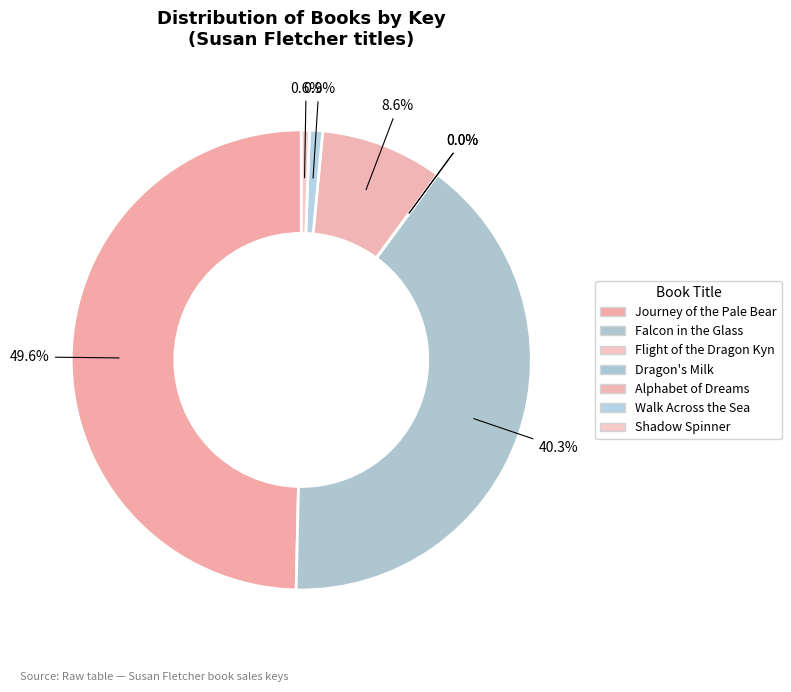

What is the smallest slice in the pie chart?

Dragon's Milk